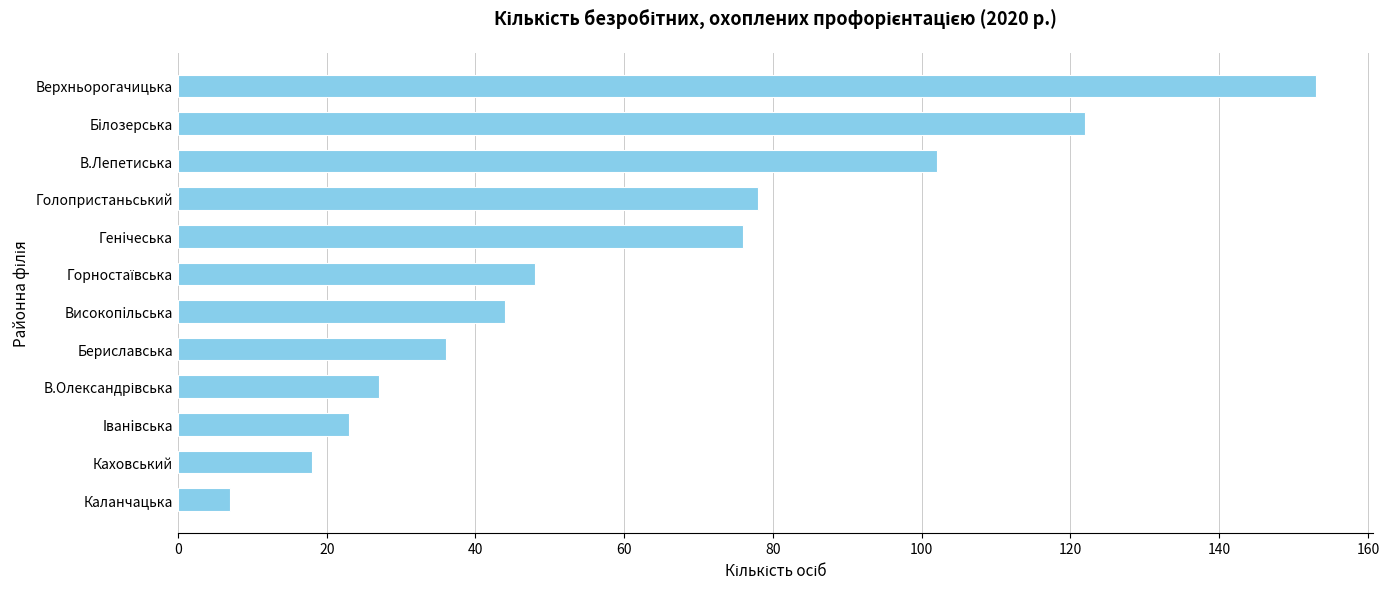

Reading bottom to top, transcribe all the data shown in this chart.

7	18	23	27	36	44	48	76	78	102	122	153